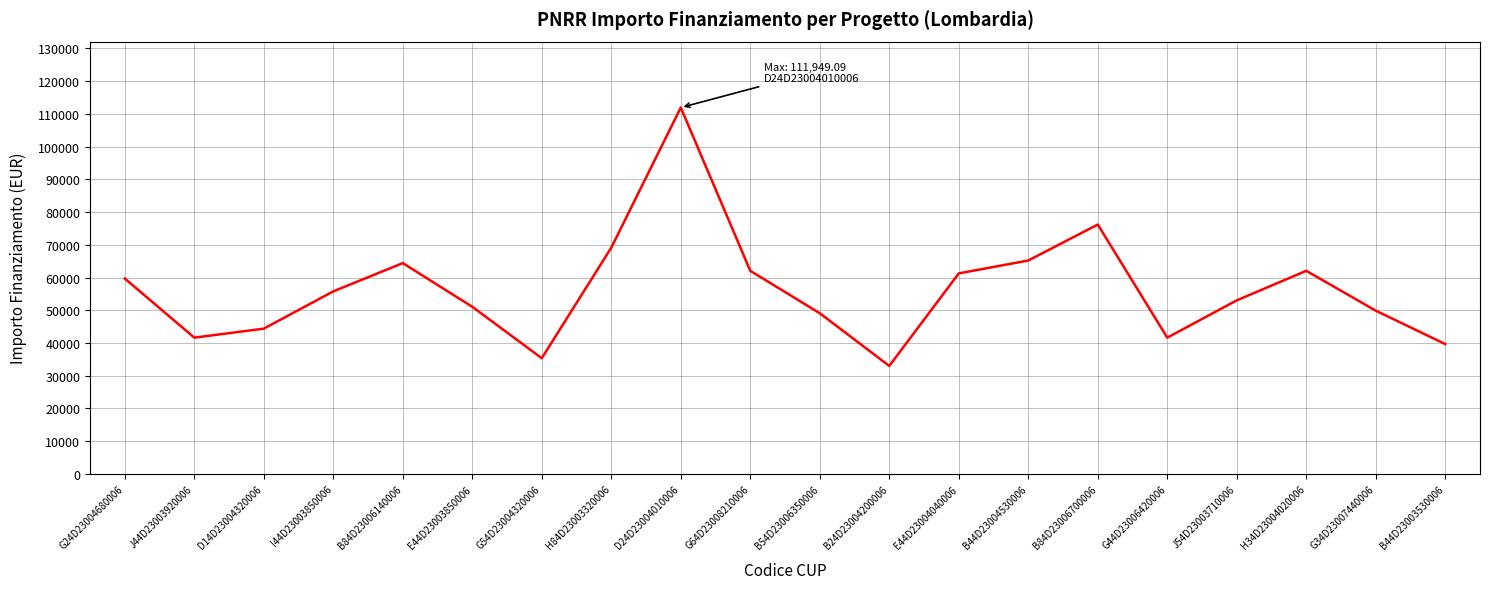

Does the chart display data point markers on the line(s)?

No